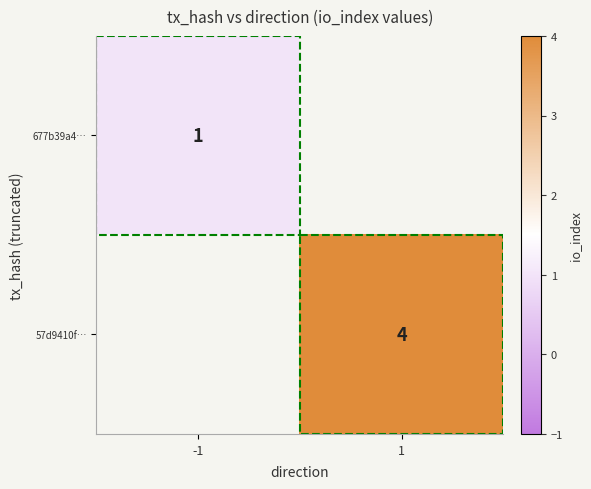

Count the number of categories in the chart.

2